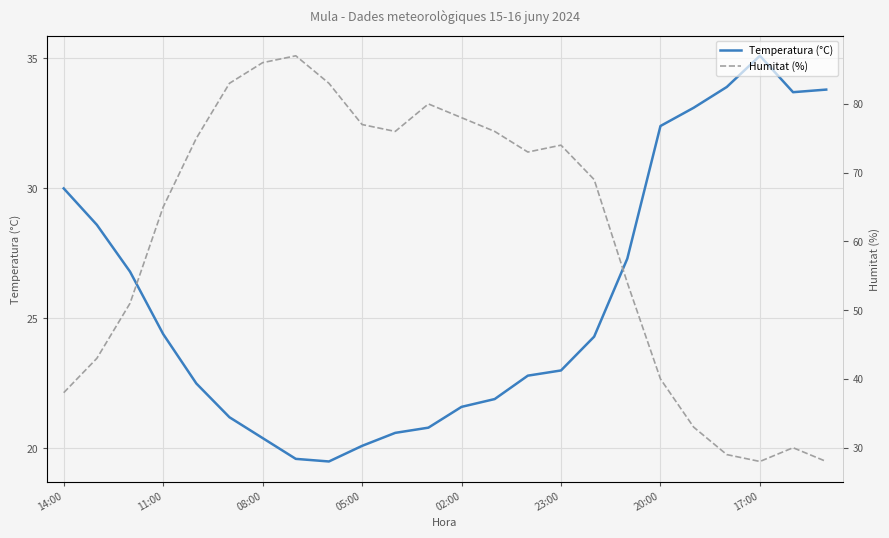

True or false: Temperatura (°C) has a value of 29.8 at 10.

False